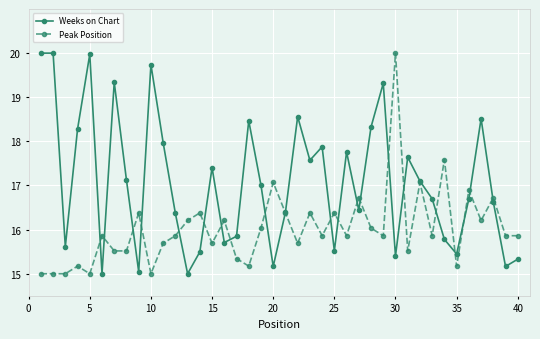

At how many categories does at least one series exceed 19?

7